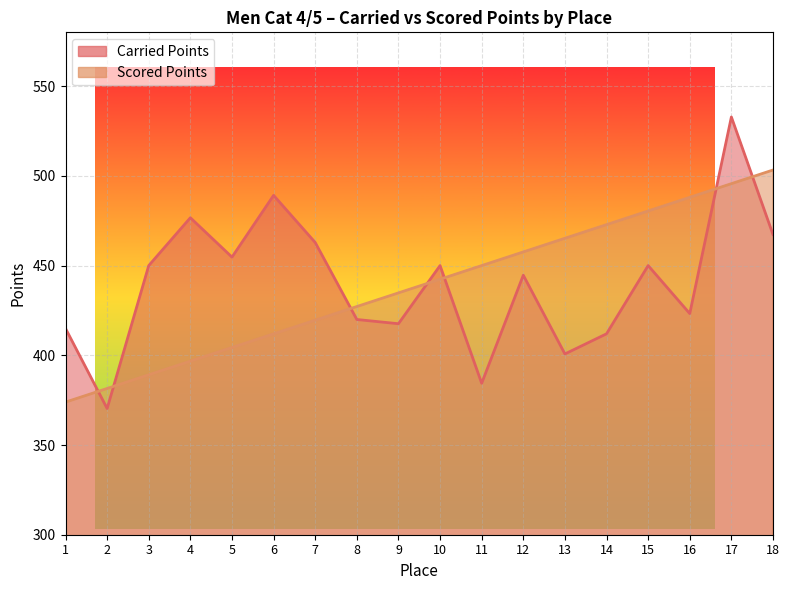

At how many categories does at least one series exceed 390?

17